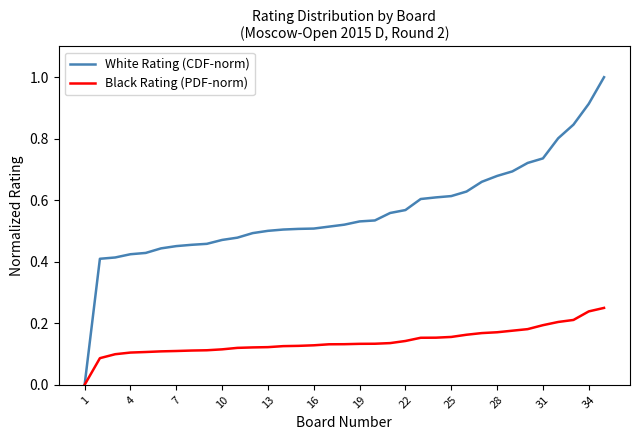

Which series has the largest total across all categories?

White Rating (CDF-norm)